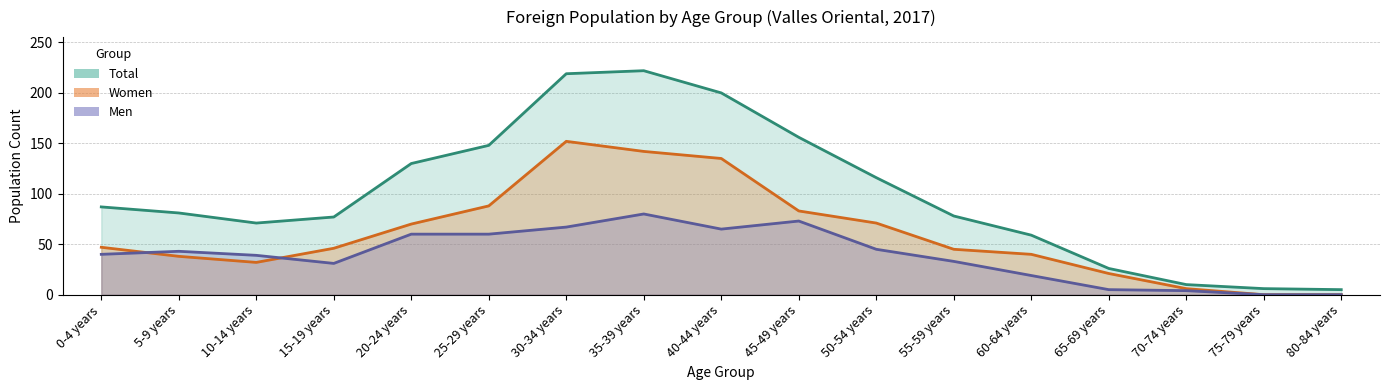

How many interior local valleys does the Total series have?

1